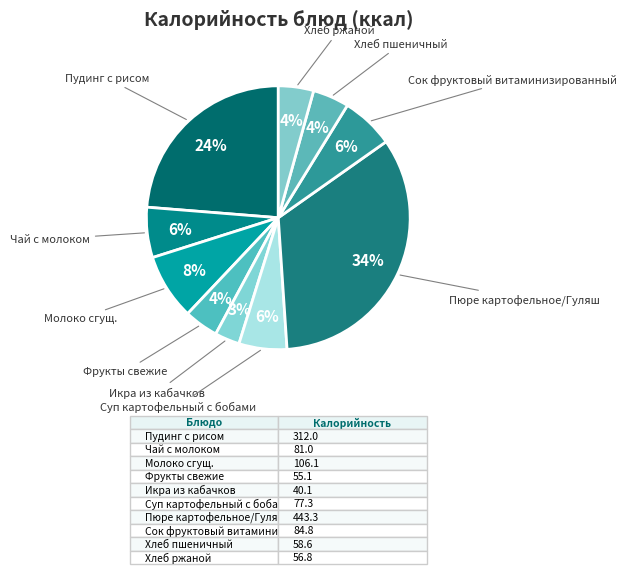

Combined, do Суп картофельный с бобами and Хлеб пшеничный account for over 50%?

No